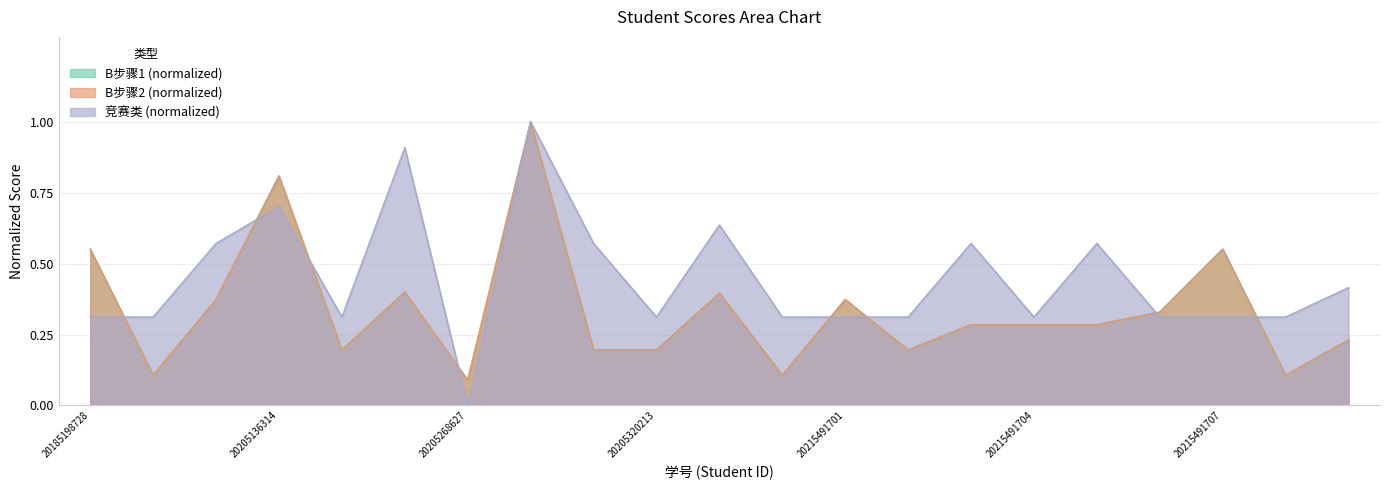

Where is the first local minimum for B步骤2?

20205136116